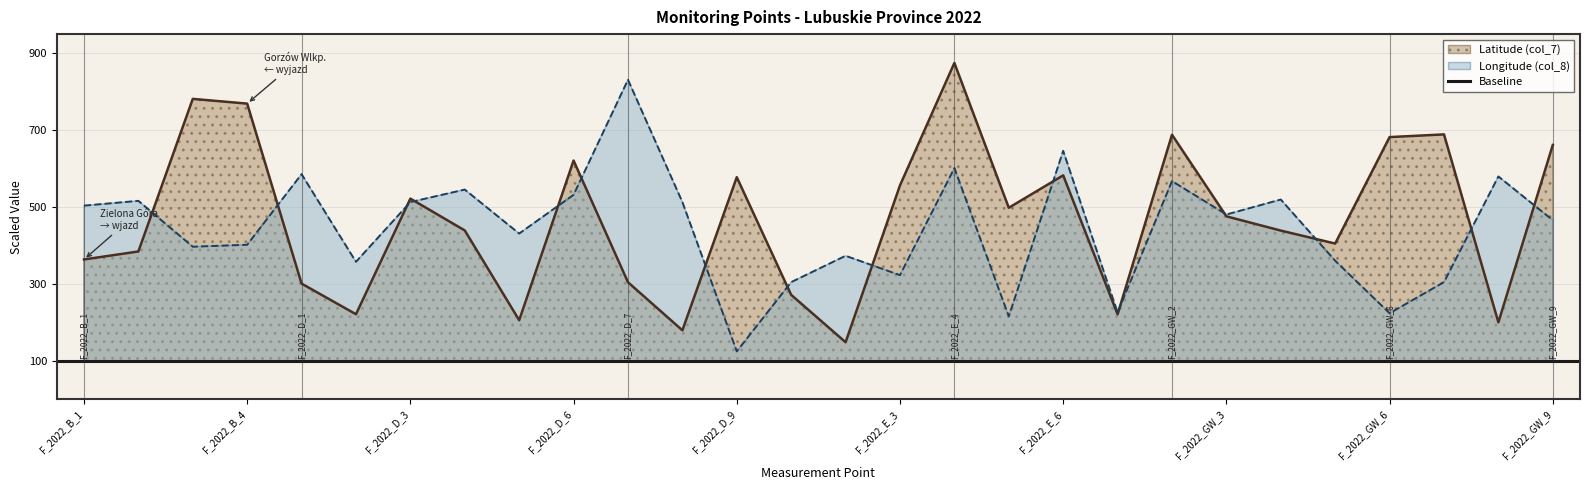

What is the smallest value displayed?

125.1